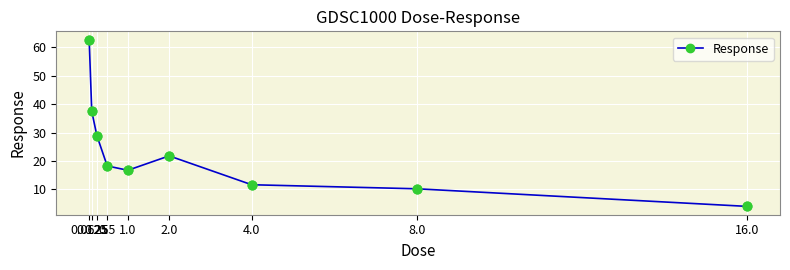

What is the difference between the maximum and minimum values?

58.8